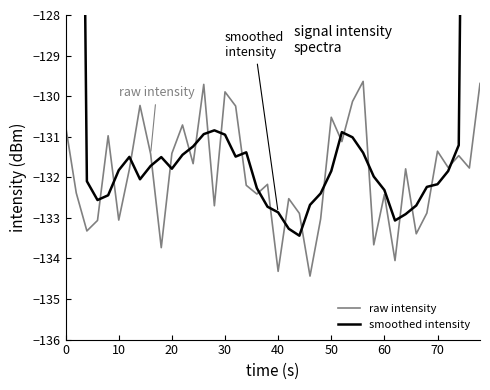

The value of raw intensity at 20 is -232.1. True or false?

False